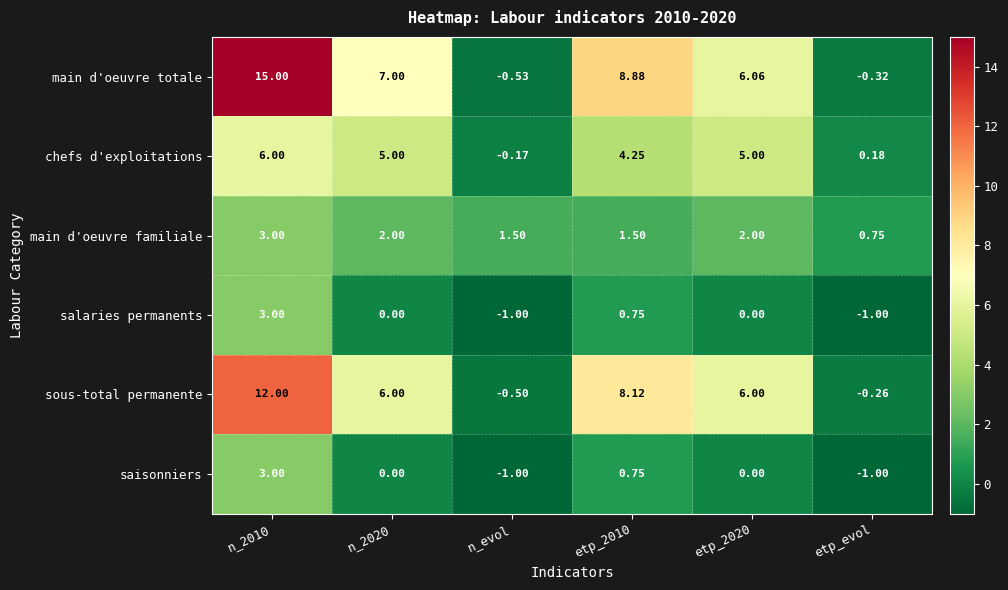

Which series has the largest total across all categories?

main d'oeuvre totale